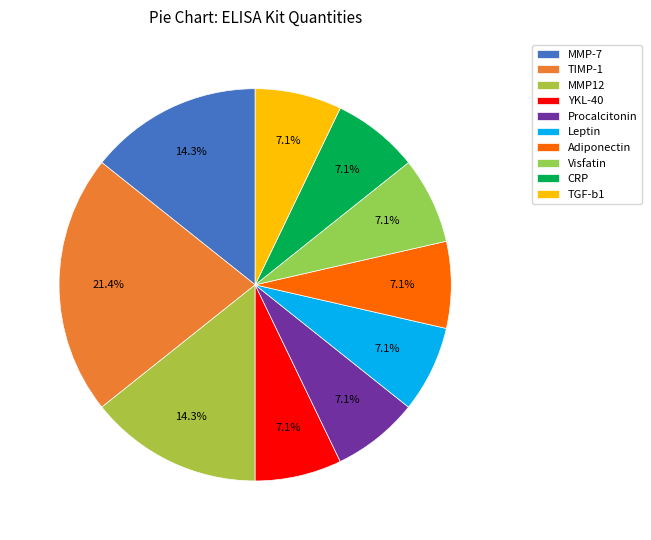

How many slices are in this pie chart?

10